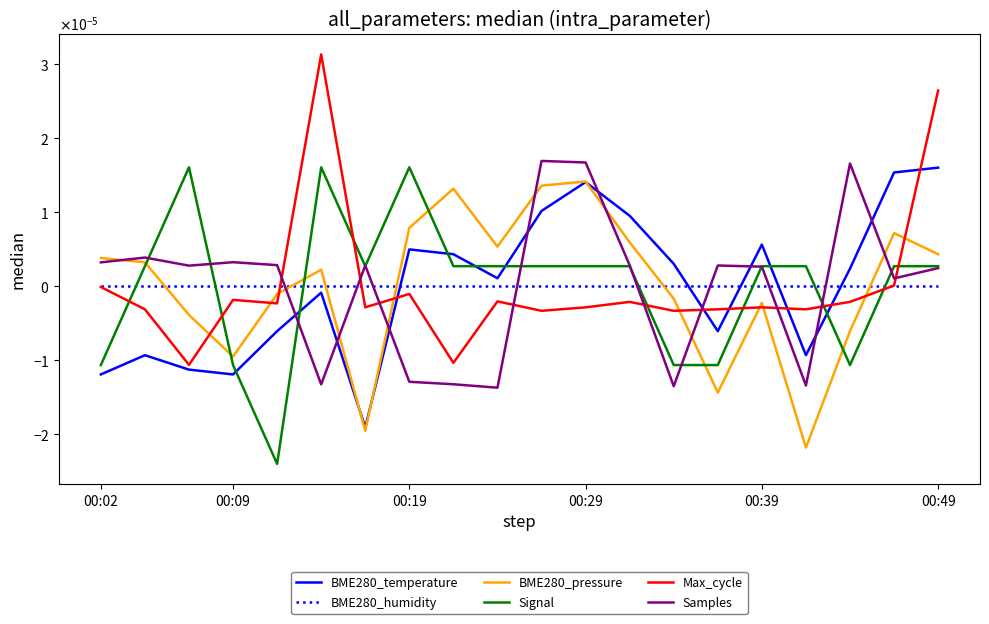

At which category is the sum across all series the highest?

00:49